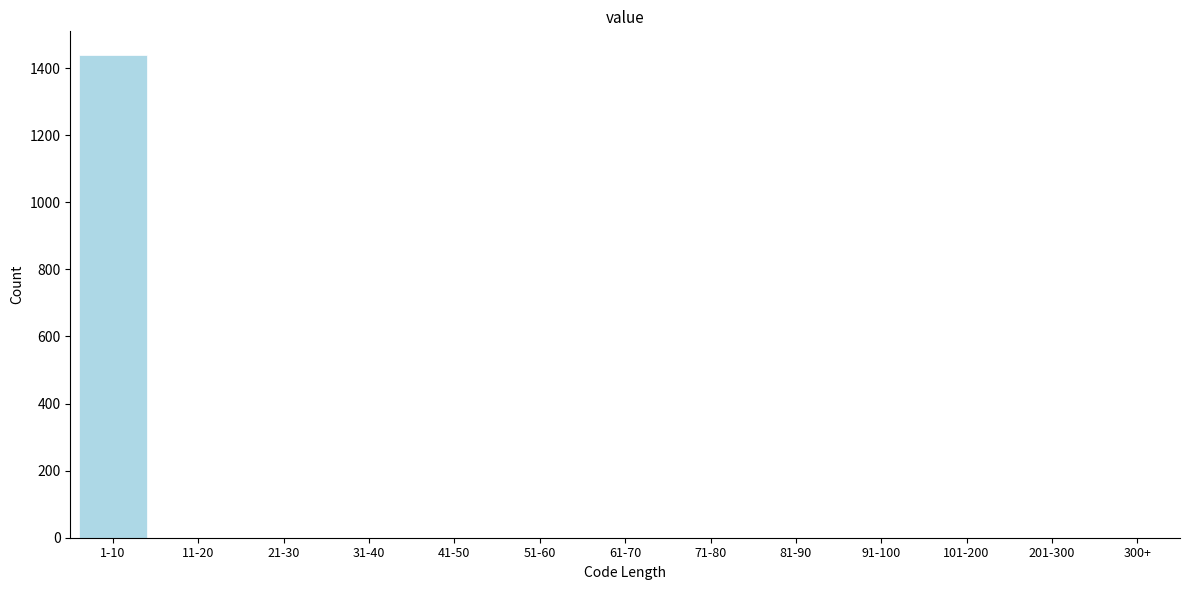

Reading left to right, transcribe all the data shown in this chart.

1-10=1438	11-20=0	21-30=0	31-40=0	41-50=0	51-60=0	61-70=0	71-80=0	81-90=0	91-100=0	101-200=0	201-300=0	300+=0